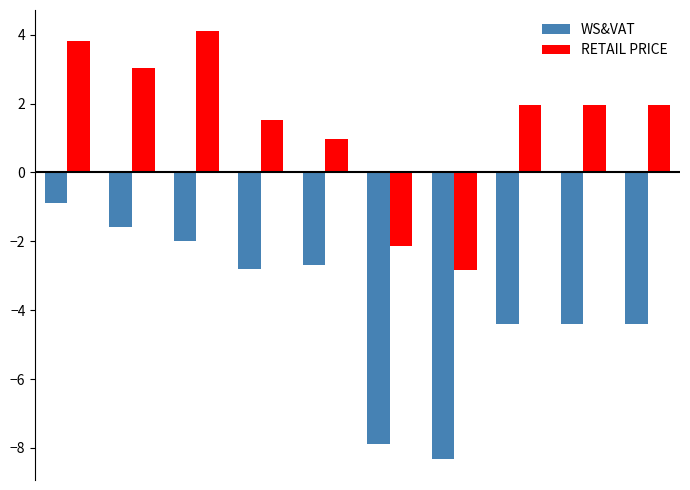

What is the minimum value shown in the chart?

-8.3